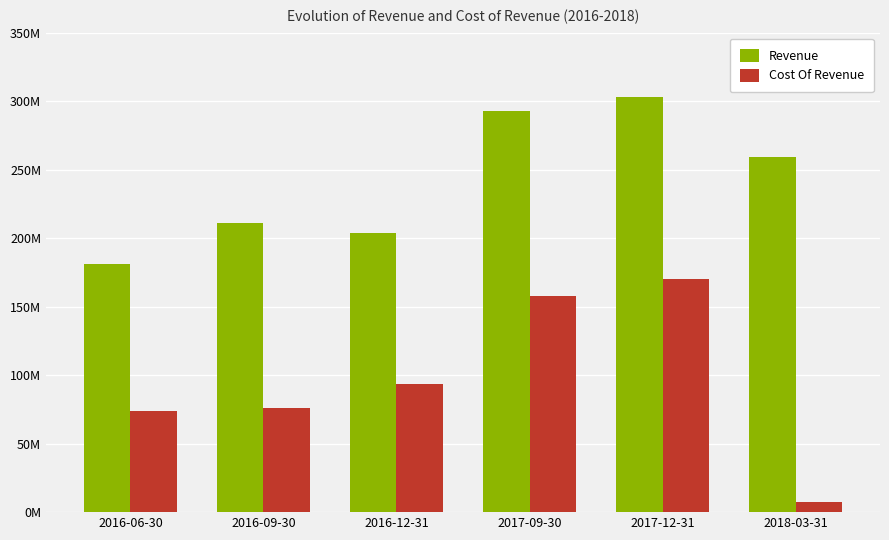

At which category is the sum across all series the highest?

2017-12-31